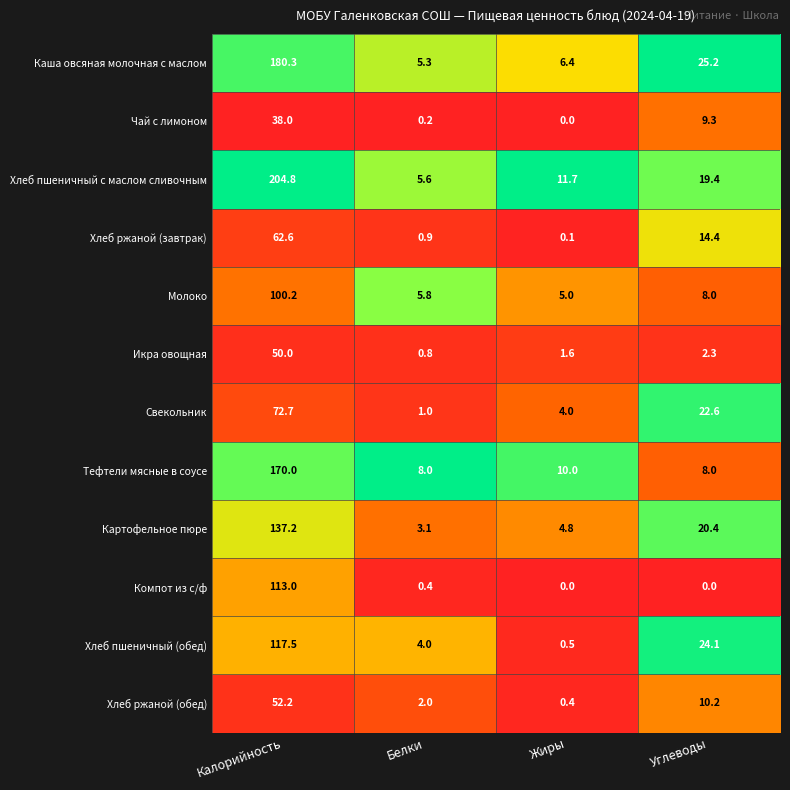

Rank the series at Белки from lowest to highest value.

Чай с лимоном, Компот из с/ф, Икра овощная, Хлеб ржаной (завтрак), Свекольник, Хлеб ржаной (обед), Картофельное пюре, Хлеб пшеничный (обед), Каша овсяная молочная с маслом, Хлеб пшеничный с маслом сливочным, Молоко, Тефтели мясные в соусе